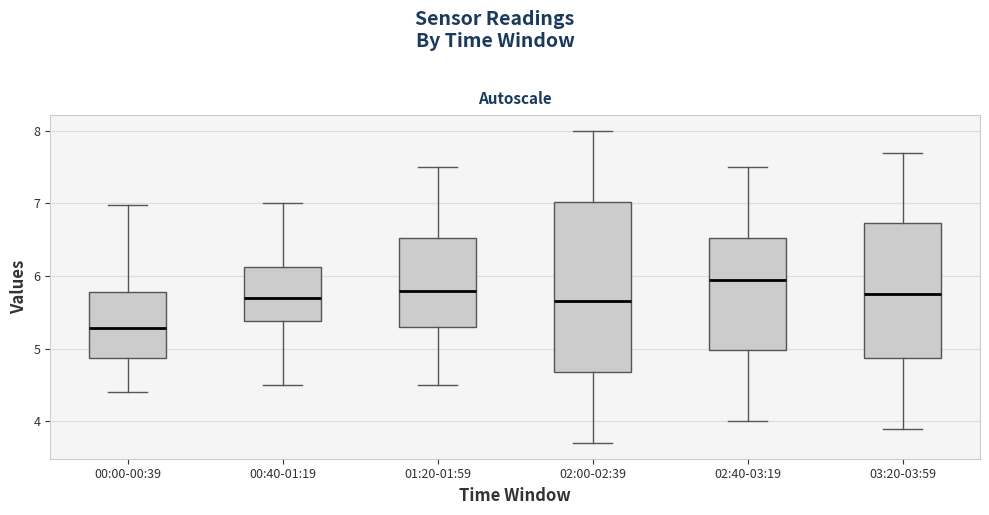

Reading left to right, read every box against the y-axis: the position of its median line, the range the box covers, and the ends of its whiskers. The values are not printed on the chart, so give them approximately, as read against the axis.

00:00-00:39: median 5.3, box 4.9 to 5.8, whiskers 4.4 to 7.0
00:40-01:19: median 5.7, box 5.4 to 6.1, whiskers 4.5 to 7.0
01:20-01:59: median 5.8, box 5.3 to 6.5, whiskers 4.5 to 7.5
02:00-02:39: median 5.7, box 4.7 to 7.0, whiskers 3.7 to 8.0
02:40-03:19: median 6.0, box 5.0 to 6.5, whiskers 4.0 to 7.5
03:20-03:59: median 5.8, box 4.9 to 6.7, whiskers 3.9 to 7.7